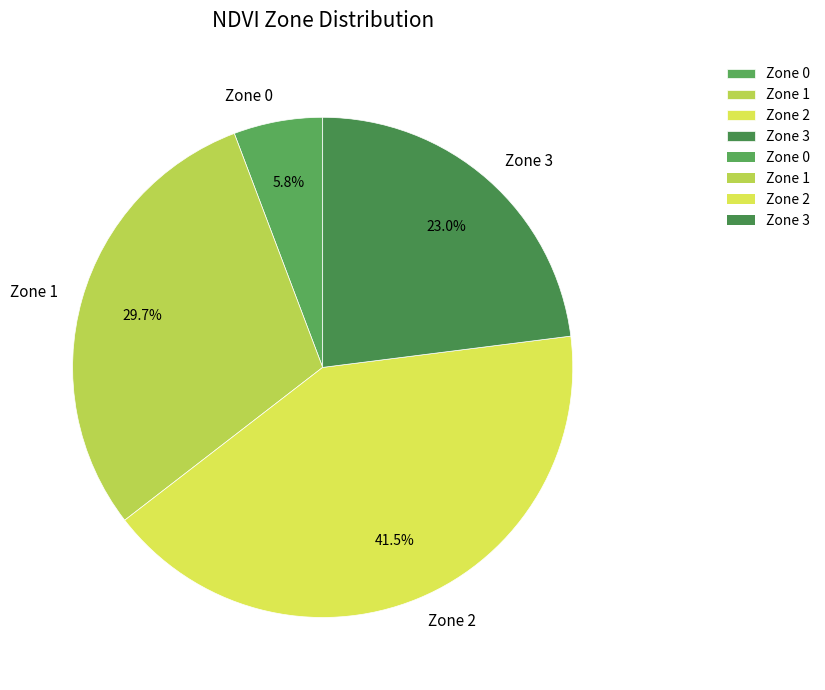

What is the ratio of the value at Zone 1 to the value at Zone 2?

0.7